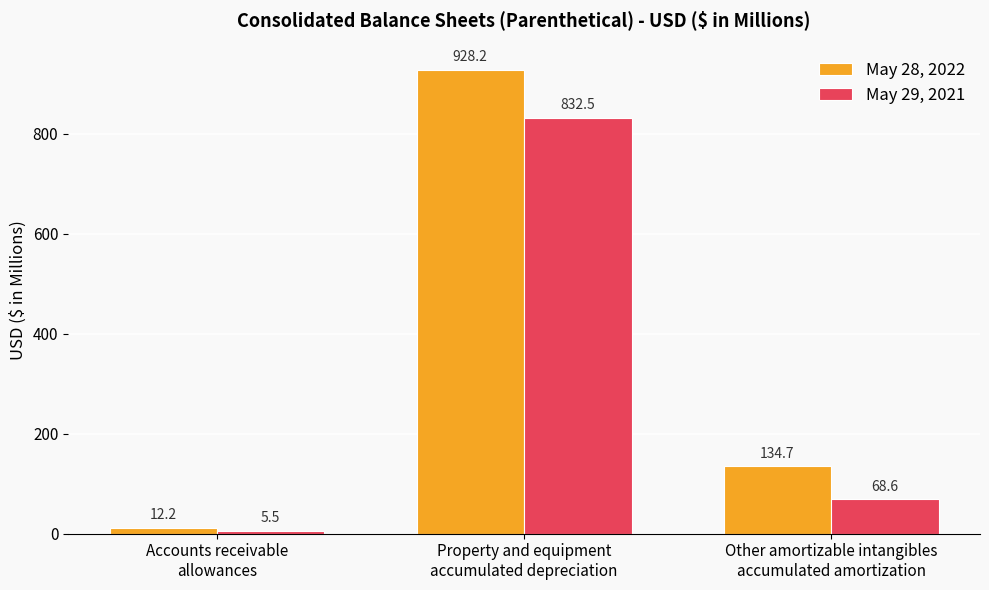

Does the chart contain any negative values?

No